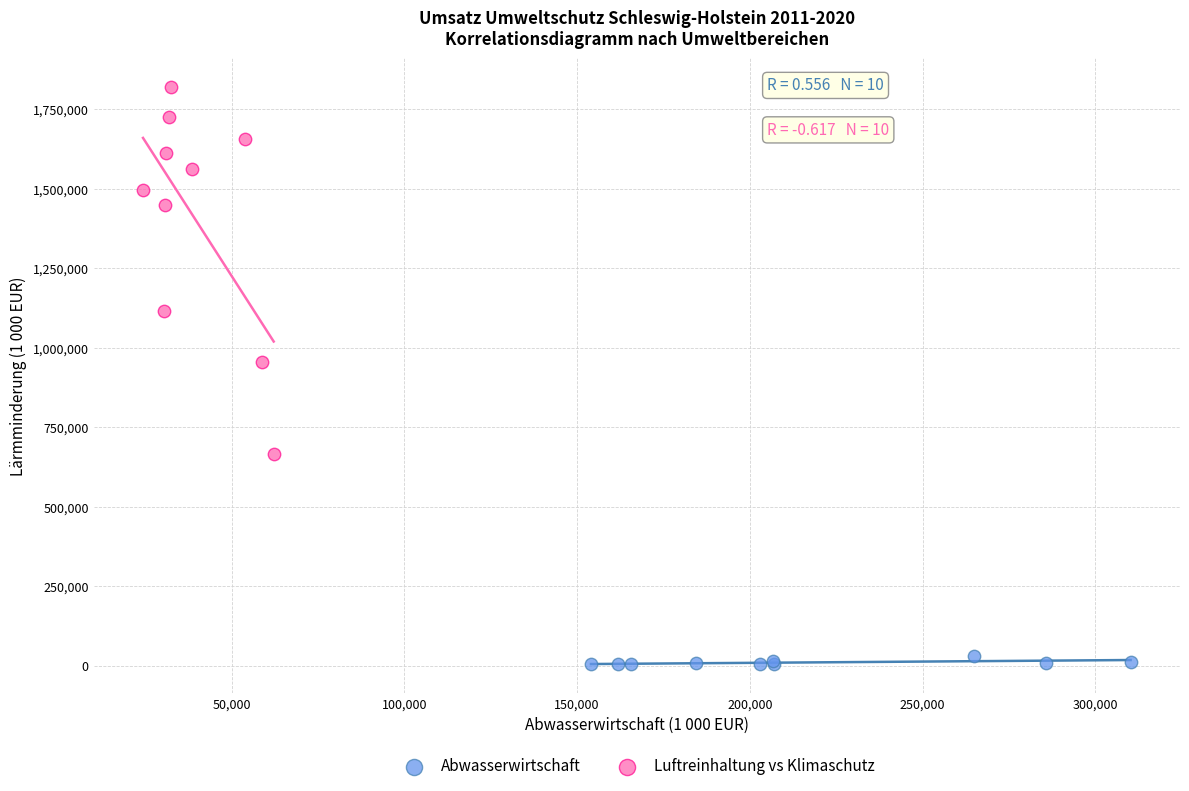

Which series has the largest Y range (max minus min)?

Luftreinhaltung vs Klimaschutz